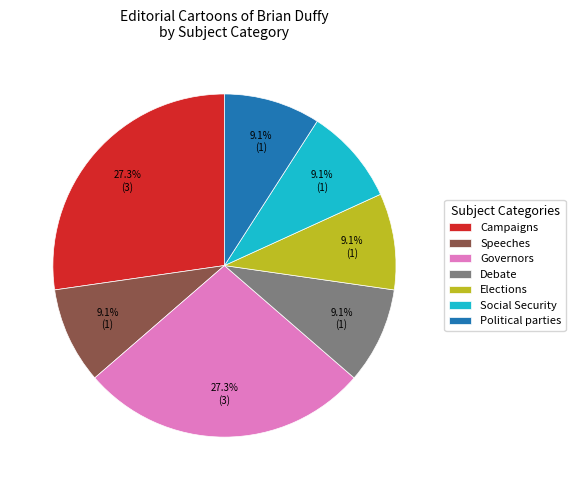

Is there a majority slice in this chart?

No